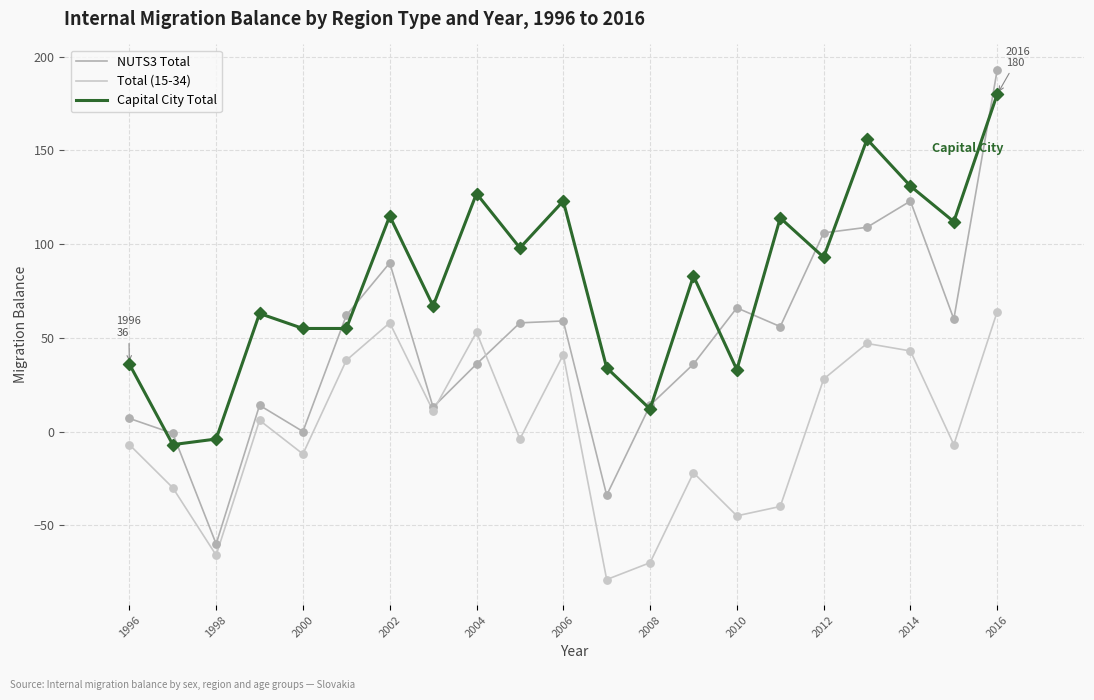

Which series has the largest range (max minus min)?

NUTS3 Total